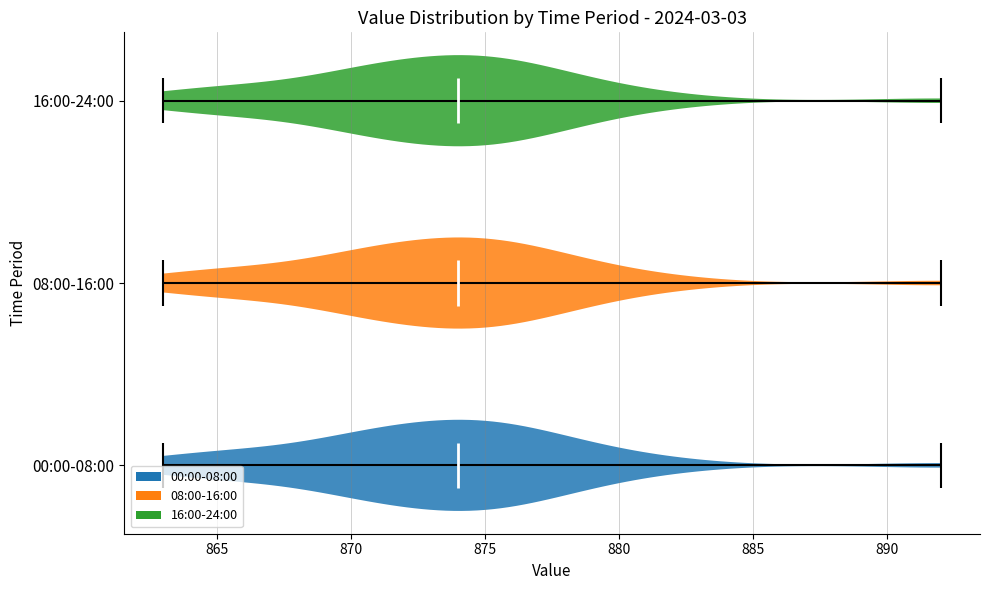

Reading bottom to top, read every violin against the x-axis: where its median line is, and the lowest and highest points it reaches. The values are not printed on the chart, so give them approximately, as read against the axis.

00:00-08:00: median line 874, lowest point 863, highest point 892
08:00-16:00: median line 874, lowest point 863, highest point 892
16:00-24:00: median line 874, lowest point 863, highest point 892